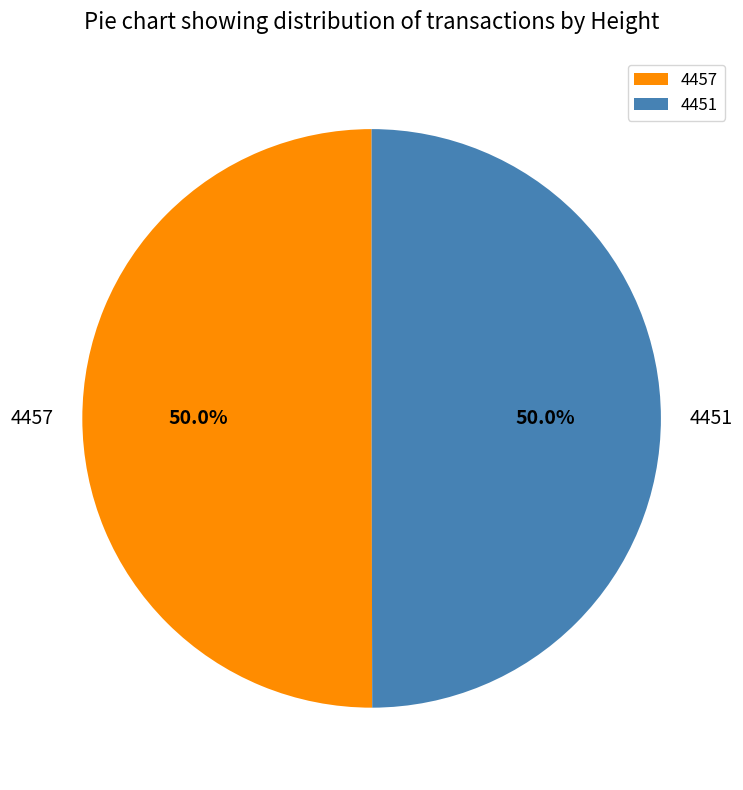

The 4451 slice represents 50% of the pie. True or false?

True